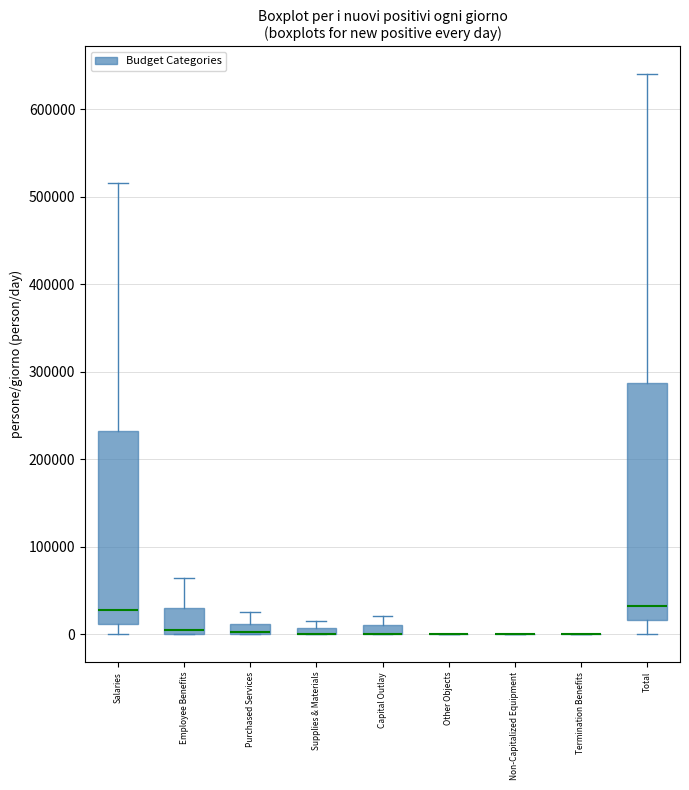

Comparing the boxes themselves (not the whiskers), which one is the tallest?

Total